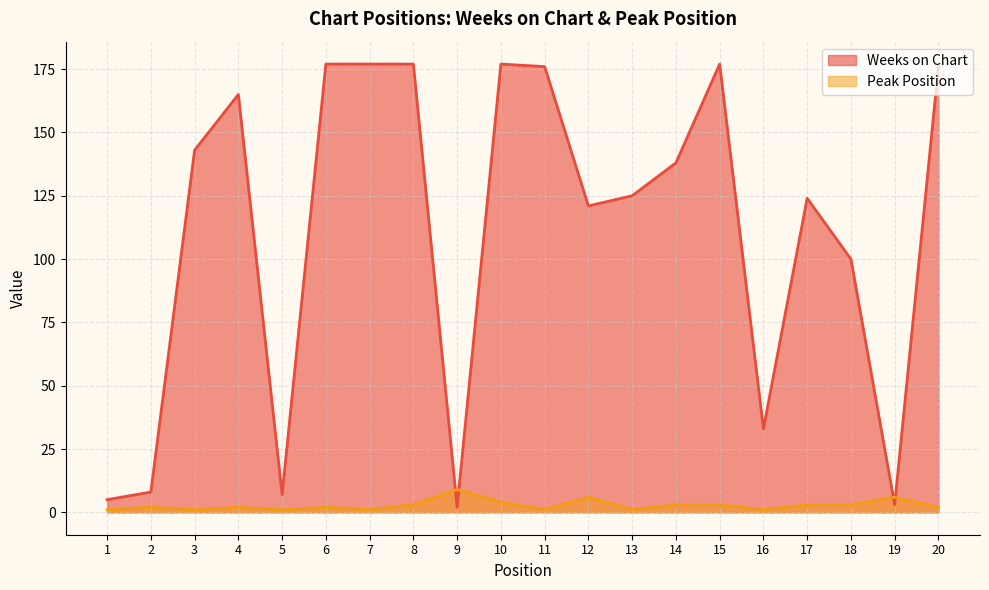

Which series has the largest total across all categories?

Weeks on Chart